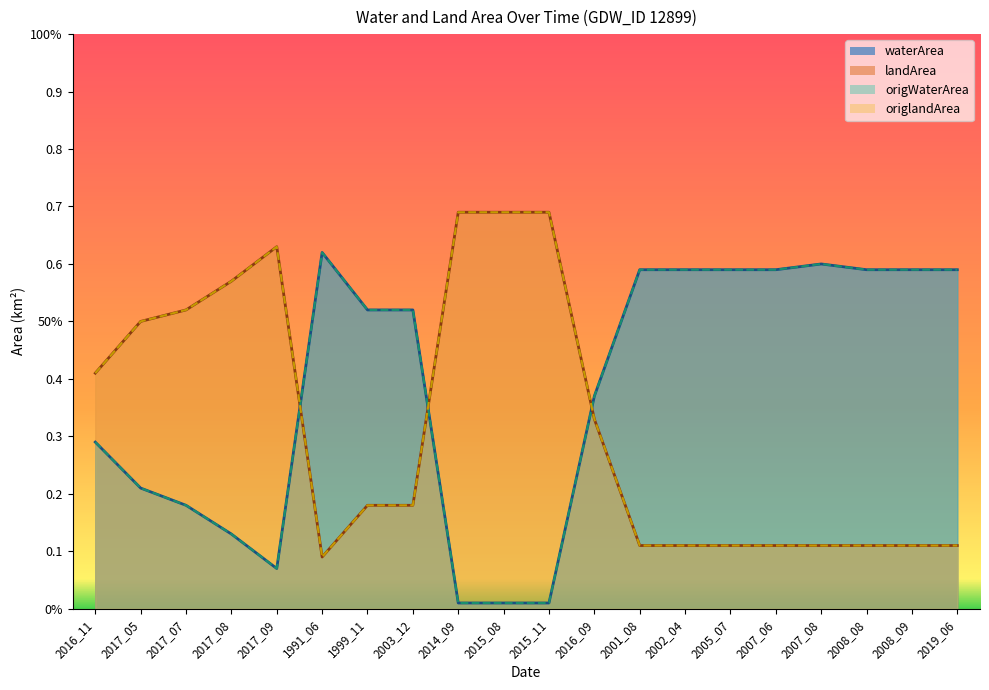

What is the difference between the maximum and minimum values in the origWaterArea series?

0.6